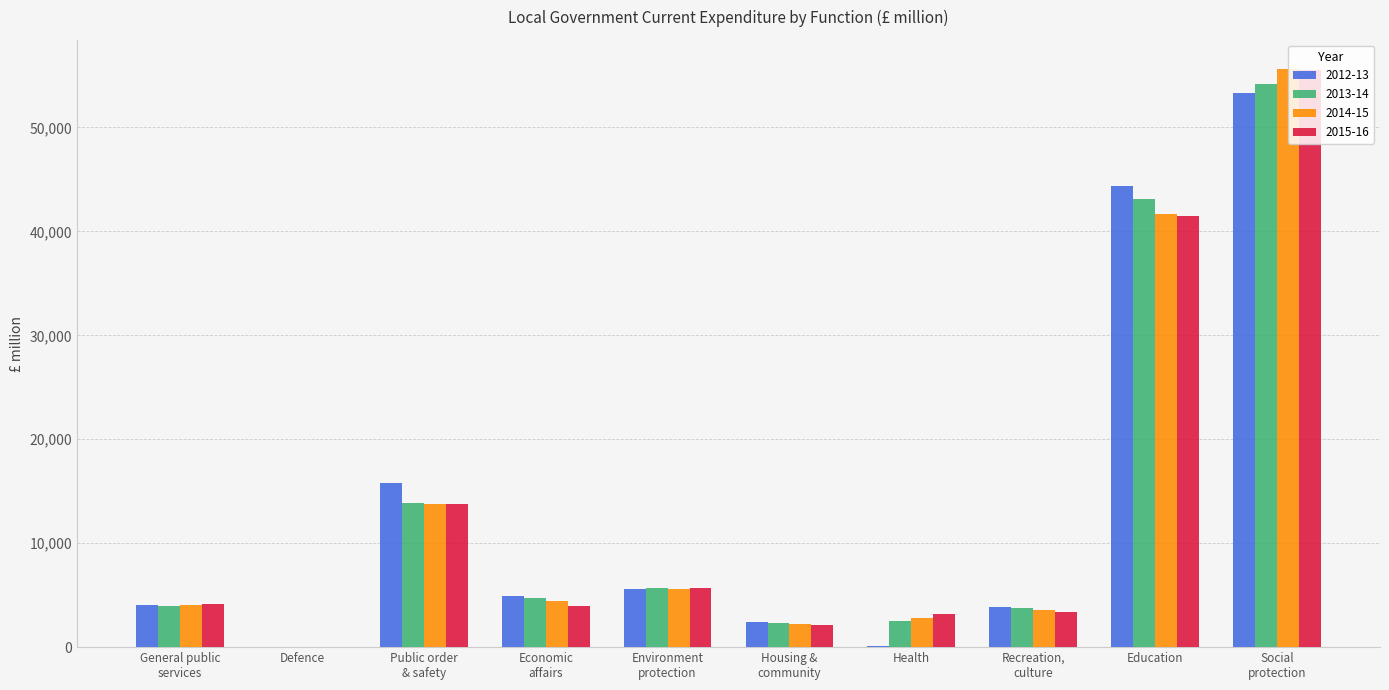

The value of 2013-14 at Economic
affairs is 4746. True or false?

True